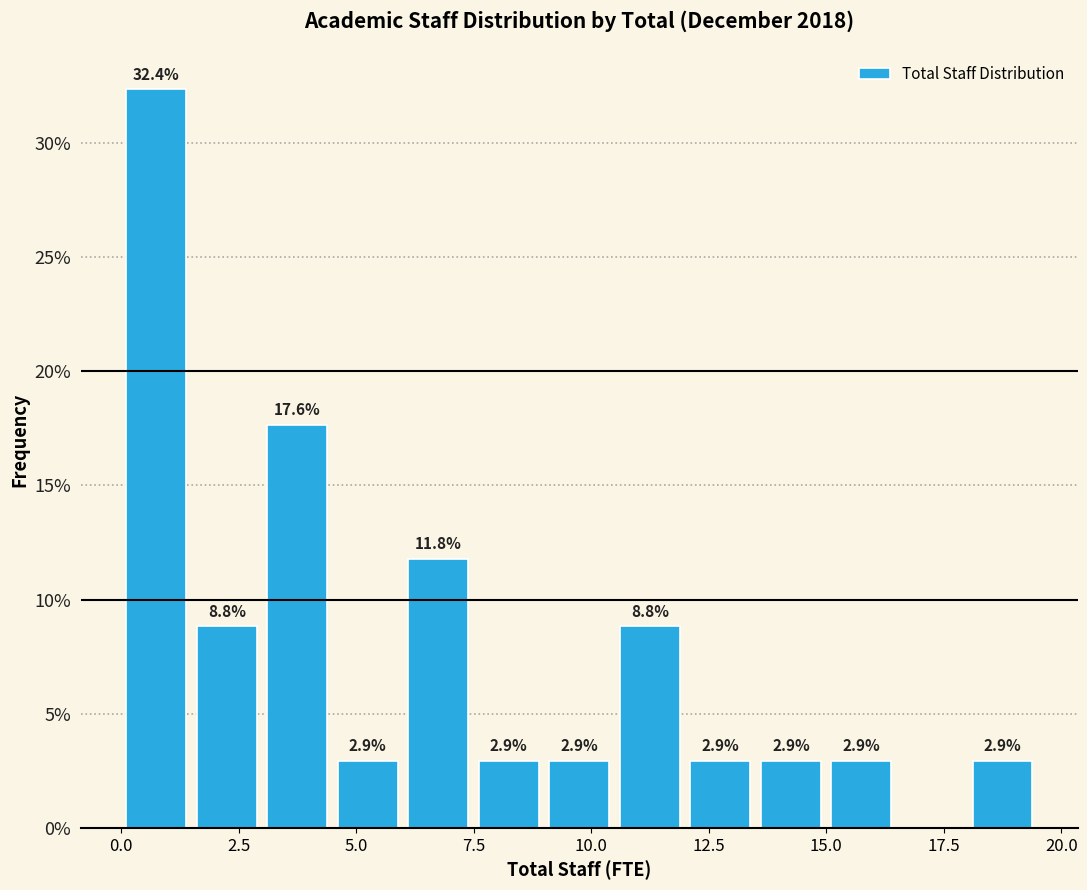

Read against the x-axis, roughly where is the centre of the tallest bar?

1.0